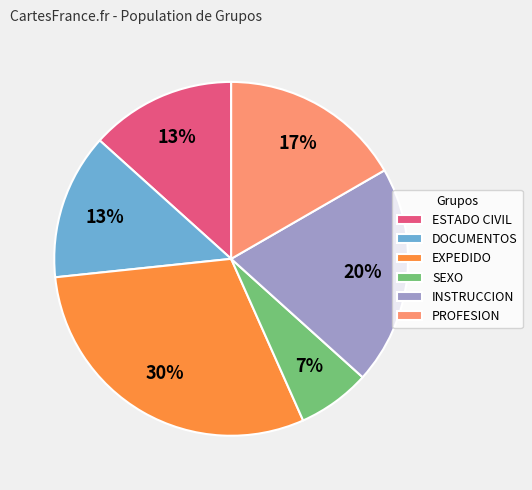

Combined, do ESTADO CIVIL and DOCUMENTOS account for over 50%?

No